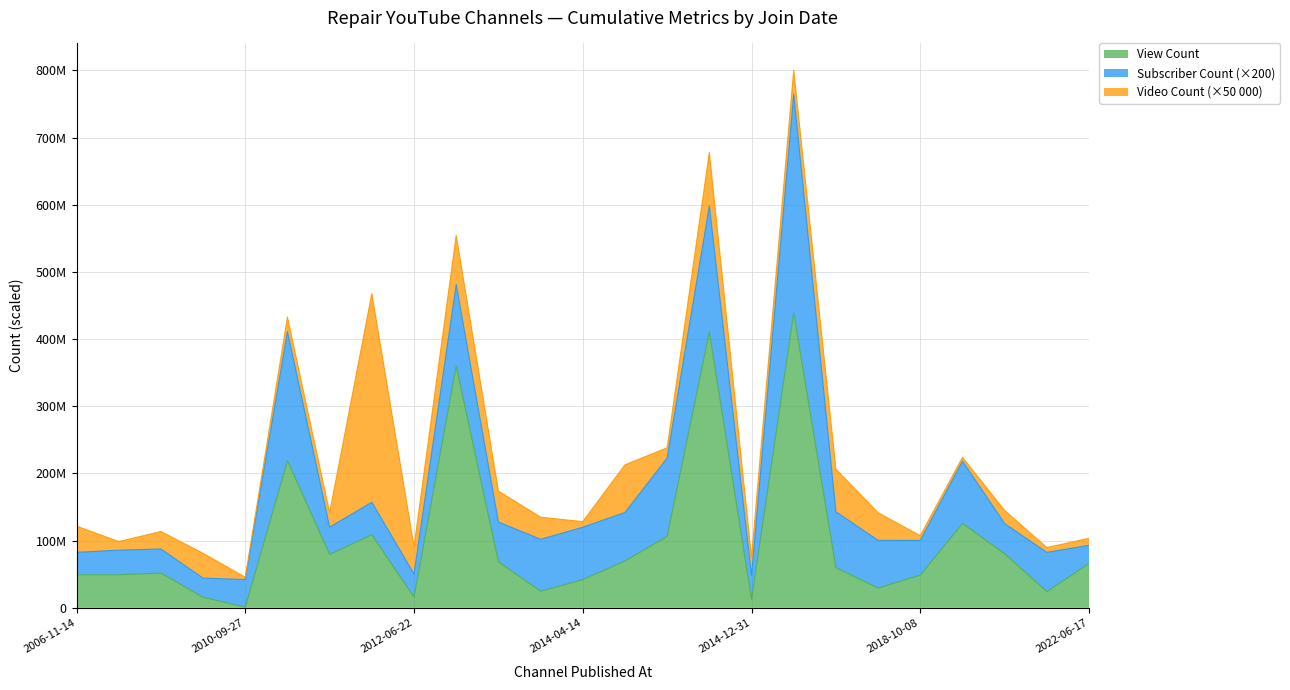

Where does the Subscriber Count series first go above 292000?

2011-07-06